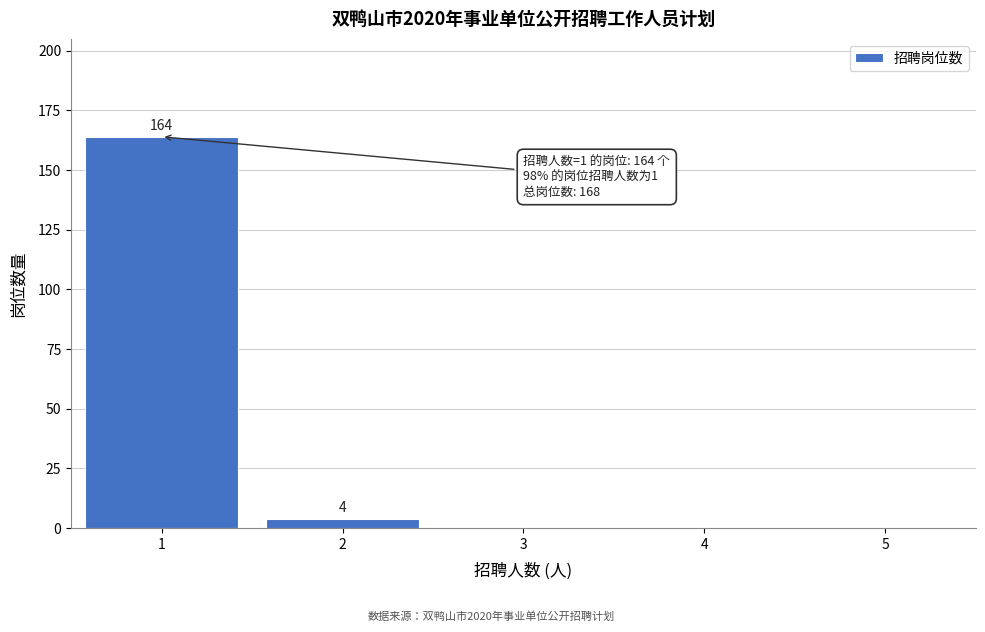

Reading right to left, what are all the values shown in this chart?

5=0	4=0	3=0	2=4	1=164